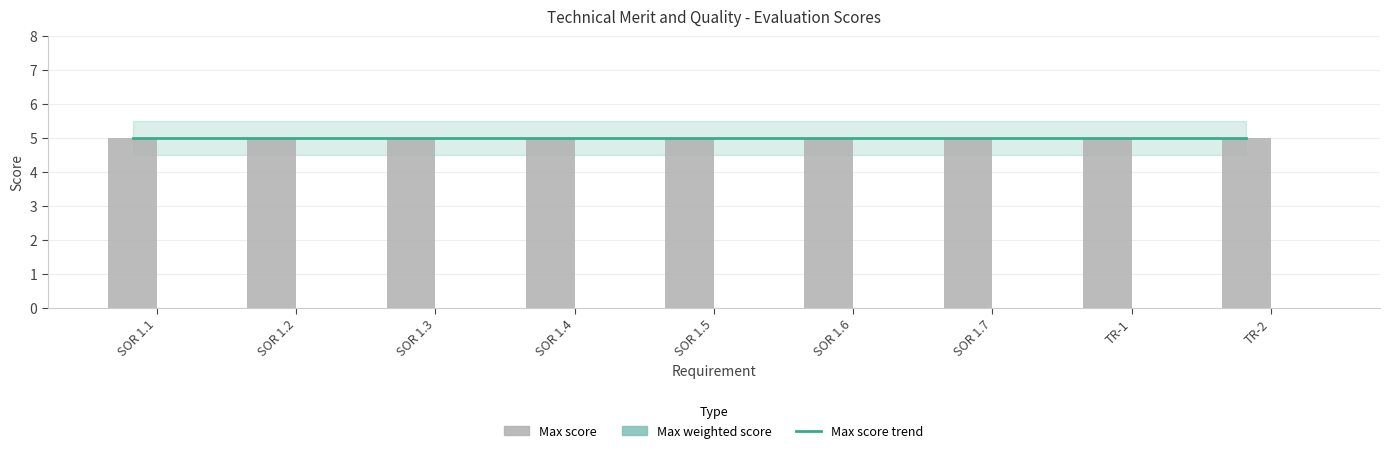

True or false: Max score trend has a value of 5 at SOR 1.3.

True